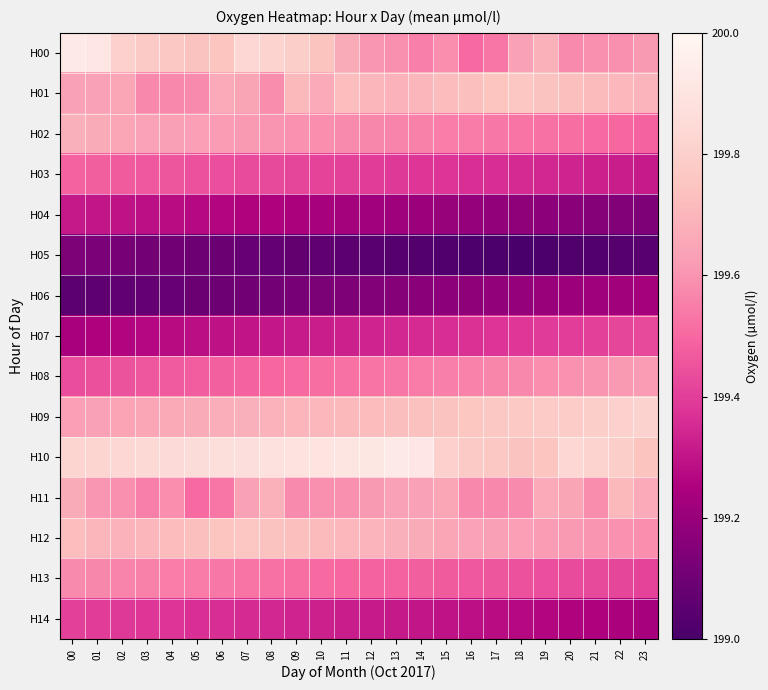

Reading left to right, transcribe all the data shown in this chart.

H00: 00=199.9	01=199.9	02=199.8	03=199.8	04=199.8	05=199.7	06=199.8	07=199.8	08=199.8	09=199.8	10=199.7	11=199.7	12=199.6	13=199.6	14=199.6	15=199.6	16=199.5	17=199.5	18=199.6	19=199.7	20=199.6	21=199.6	22=199.6	23=199.6
H01: 00=199.6	01=199.6	02=199.7	03=199.6	04=199.6	05=199.6	06=199.7	07=199.6	08=199.6	09=199.7	10=199.7	11=199.7	12=199.7	13=199.7	14=199.7	15=199.7	16=199.7	17=199.8	18=199.8	19=199.7	20=199.7	21=199.7	22=199.7	23=199.7
H02: 00=199.7	01=199.7	02=199.7	03=199.6	04=199.6	05=199.6	06=199.6	07=199.6	08=199.6	09=199.6	10=199.6	11=199.6	12=199.6	13=199.6	14=199.6	15=199.6	16=199.5	17=199.5	18=199.5	19=199.5	20=199.5	21=199.5	22=199.5	23=199.5
H03: 00=199.5	01=199.5	02=199.5	03=199.5	04=199.5	05=199.4	06=199.4	07=199.4	08=199.4	09=199.4	10=199.4	11=199.4	12=199.4	13=199.4	14=199.4	15=199.4	16=199.4	17=199.4	18=199.4	19=199.3	20=199.3	21=199.3	22=199.3	23=199.3
H04: 00=199.3	01=199.3	02=199.3	03=199.3	04=199.3	05=199.3	06=199.3	07=199.3	08=199.2	09=199.2	10=199.2	11=199.2	12=199.2	13=199.2	14=199.2	15=199.2	16=199.2	17=199.2	18=199.2	19=199.2	20=199.2	21=199.2	22=199.1	23=199.1
H05: 00=199.1	01=199.1	02=199.1	03=199.1	04=199.1	05=199.1	06=199.1	07=199.1	08=199.1	09=199.1	10=199.1	11=199.1	12=199.0	13=199.0	14=199.0	15=199.0	16=199.0	17=199.0	18=199.0	19=199.0	20=199.0	21=199.0	22=199.0	23=199.0
H06: 00=199.0	01=199.1	02=199.1	03=199.1	04=199.1	05=199.1	06=199.1	07=199.1	08=199.1	09=199.1	10=199.1	11=199.1	12=199.1	13=199.2	14=199.2	15=199.2	16=199.2	17=199.2	18=199.2	19=199.2	20=199.2	21=199.2	22=199.2	23=199.2
H07: 00=199.2	01=199.2	02=199.3	03=199.3	04=199.3	05=199.3	06=199.3	07=199.3	08=199.3	09=199.3	10=199.3	11=199.3	12=199.3	13=199.3	14=199.4	15=199.4	16=199.4	17=199.4	18=199.4	19=199.4	20=199.4	21=199.4	22=199.4	23=199.4
H08: 00=199.4	01=199.4	02=199.4	03=199.5	04=199.5	05=199.5	06=199.5	07=199.5	08=199.5	09=199.5	10=199.5	11=199.5	12=199.5	13=199.5	14=199.5	15=199.6	16=199.6	17=199.6	18=199.6	19=199.6	20=199.6	21=199.6	22=199.6	23=199.6
H09: 00=199.6	01=199.6	02=199.6	03=199.7	04=199.7	05=199.7	06=199.7	07=199.7	08=199.7	09=199.7	10=199.7	11=199.7	12=199.7	13=199.7	14=199.7	15=199.7	16=199.8	17=199.8	18=199.8	19=199.8	20=199.8	21=199.8	22=199.8	23=199.8
H10: 00=199.8	01=199.8	02=199.8	03=199.8	04=199.8	05=199.9	06=199.9	07=199.9	08=199.9	09=199.9	10=199.9	11=199.9	12=199.9	13=199.9	14=199.9	15=199.8	16=199.8	17=199.8	18=199.7	19=199.8	20=199.8	21=199.8	22=199.8	23=199.7
H11: 00=199.7	01=199.6	02=199.6	03=199.6	04=199.6	05=199.5	06=199.5	07=199.6	08=199.7	09=199.6	10=199.6	11=199.6	12=199.6	13=199.6	14=199.6	15=199.7	16=199.6	17=199.6	18=199.6	19=199.7	20=199.6	21=199.6	22=199.7	23=199.7
H12: 00=199.7	01=199.7	02=199.7	03=199.7	04=199.7	05=199.7	06=199.8	07=199.8	08=199.7	09=199.7	10=199.7	11=199.7	12=199.7	13=199.7	14=199.7	15=199.7	16=199.6	17=199.6	18=199.6	19=199.6	20=199.6	21=199.6	22=199.6	23=199.6
H13: 00=199.6	01=199.6	02=199.6	03=199.6	04=199.6	05=199.5	06=199.5	07=199.5	08=199.5	09=199.5	10=199.5	11=199.5	12=199.5	13=199.5	14=199.5	15=199.5	16=199.5	17=199.5	18=199.4	19=199.4	20=199.4	21=199.4	22=199.4	23=199.4
H14: 00=199.4	01=199.4	02=199.4	03=199.4	04=199.4	05=199.4	06=199.4	07=199.4	08=199.3	09=199.3	10=199.3	11=199.3	12=199.3	13=199.3	14=199.3	15=199.3	16=199.3	17=199.3	18=199.3	19=199.3	20=199.3	21=199.2	22=199.2	23=199.2